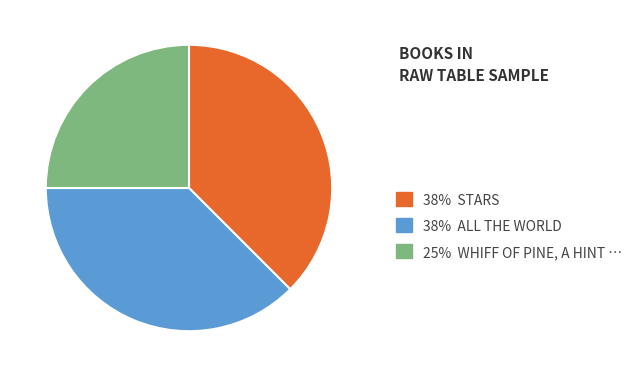

Do 38% STARS and 38% ALL THE WORLD together represent more than half of the pie?

Yes